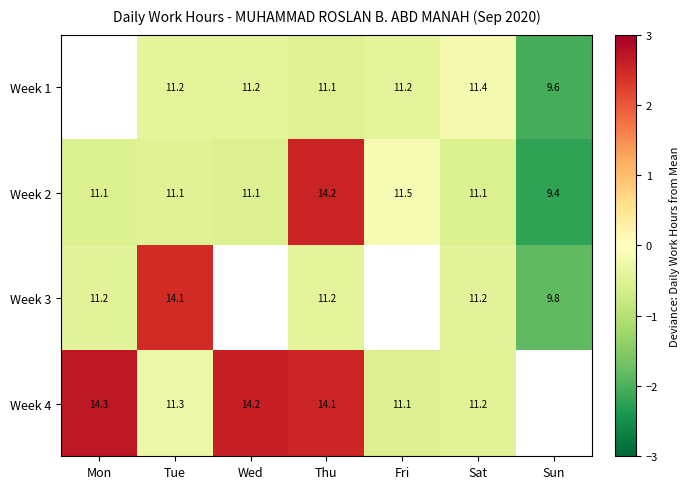

Where does the Week 2 series first go above 11?

Mon